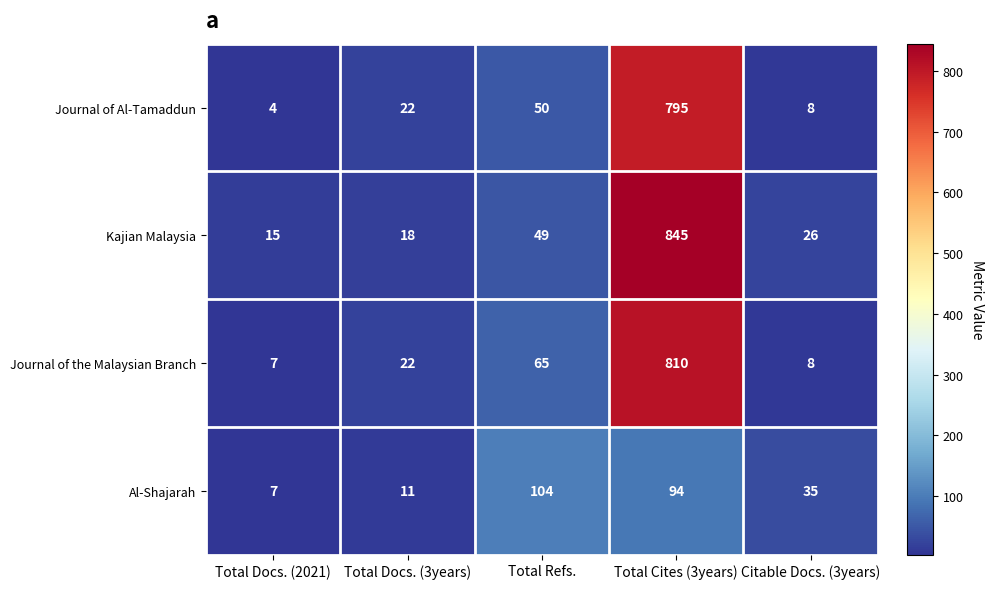

At which category is the sum across all series the highest?

Total Cites (3years)